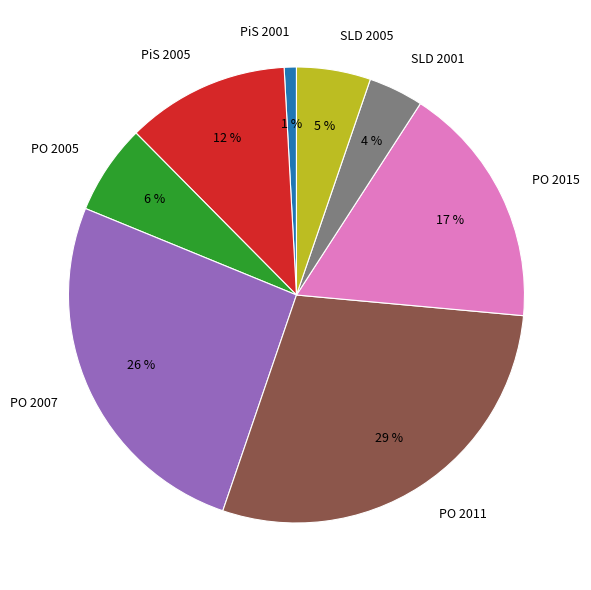

To the nearest percent, what is the difference between the SLD 2005 and PO 2015 slice percentages?

12%